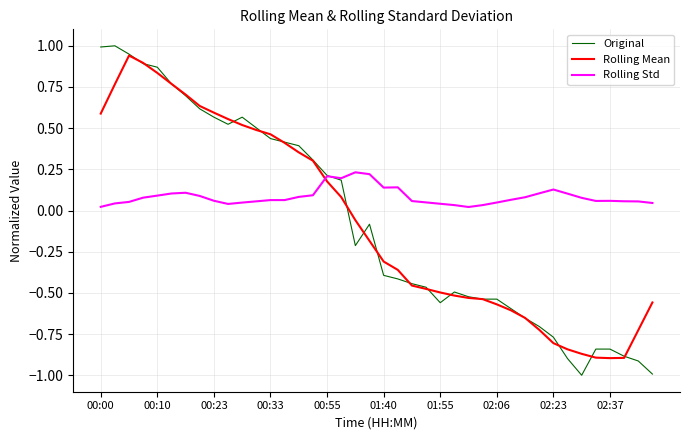

List the series in order of their peak value, highest first.

Original, Rolling Mean, Rolling Std